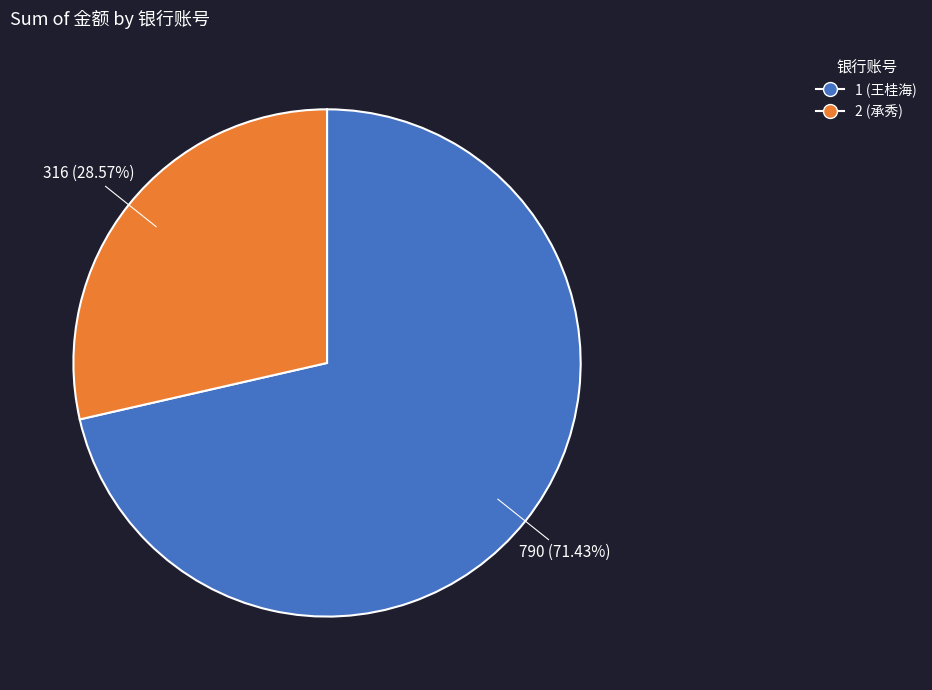

Is it true that 1 (王桂海) is 71% of the pie?

True